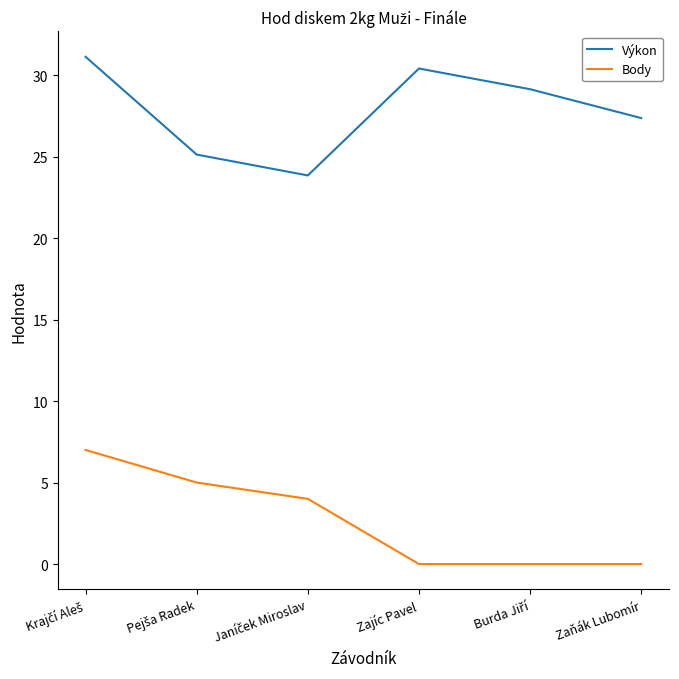

Between Zajíc Pavel and Zaňák Lubomír, which series saw the biggest shift?

Výkon